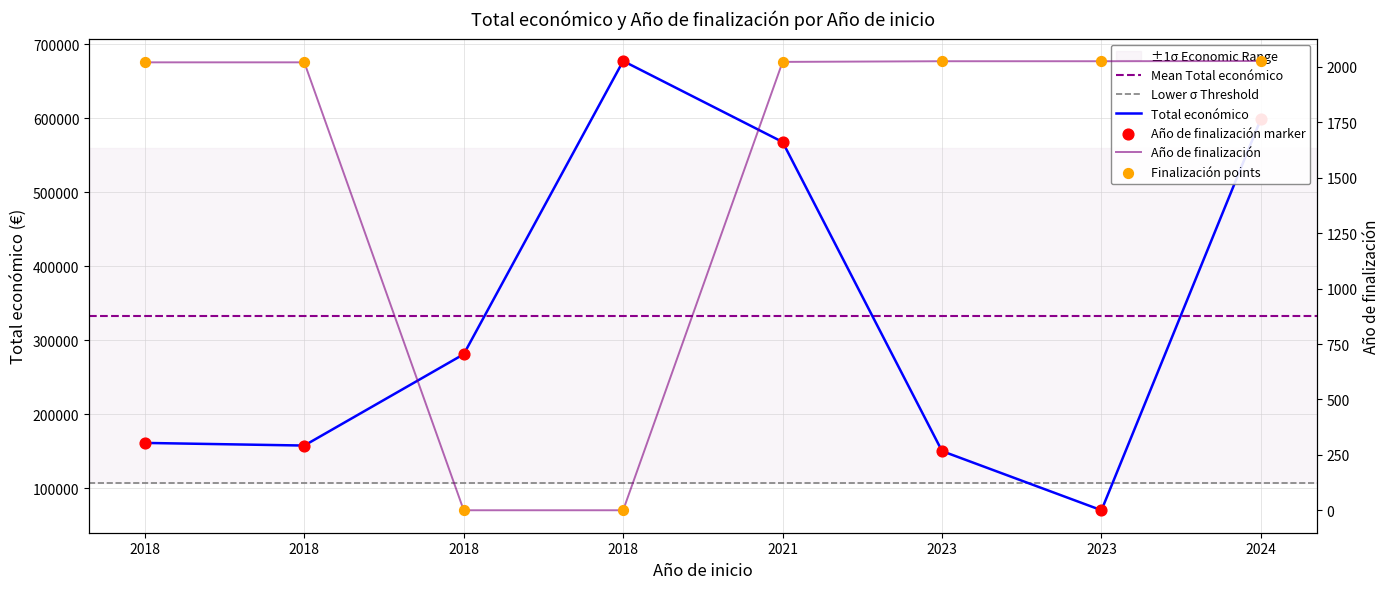

Which series has the largest total across all categories?

Total económico